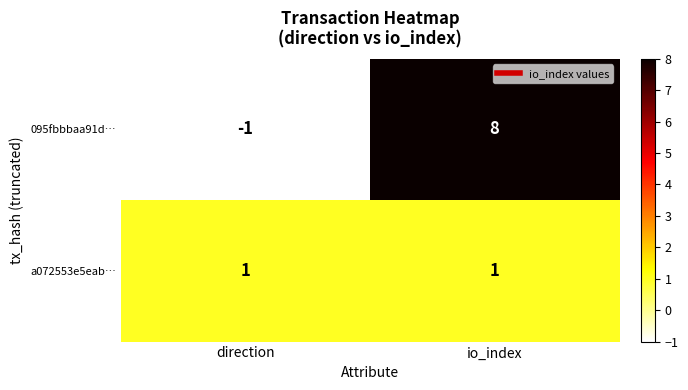

True or false: 095fbbbaa91d… has a value of 0 at direction.

False